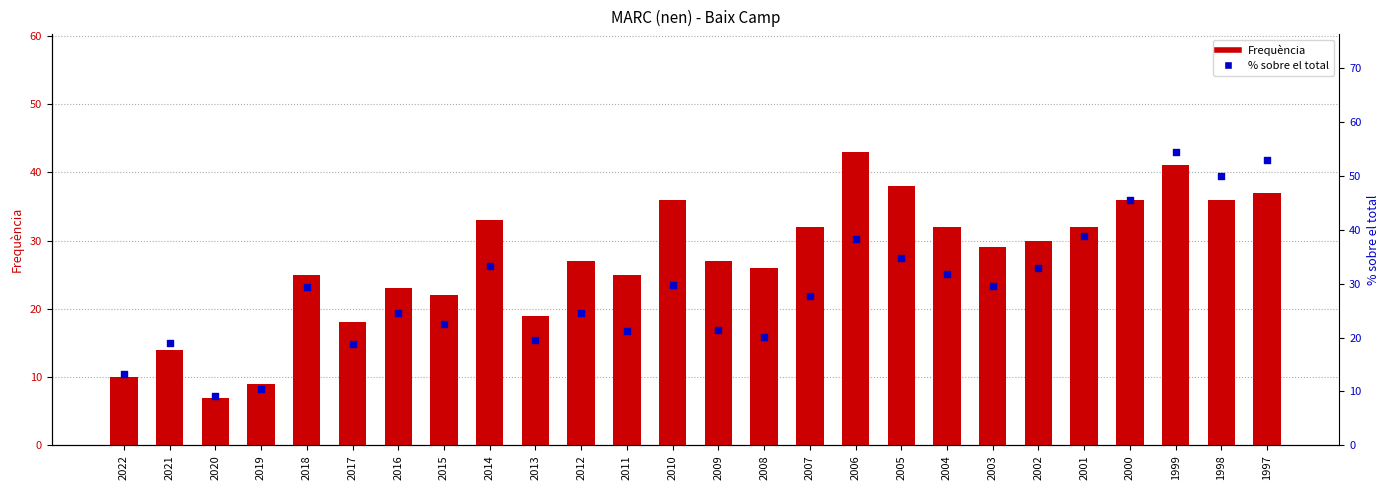

What are all the series names shown in the legend?

Frequència, % sobre el total